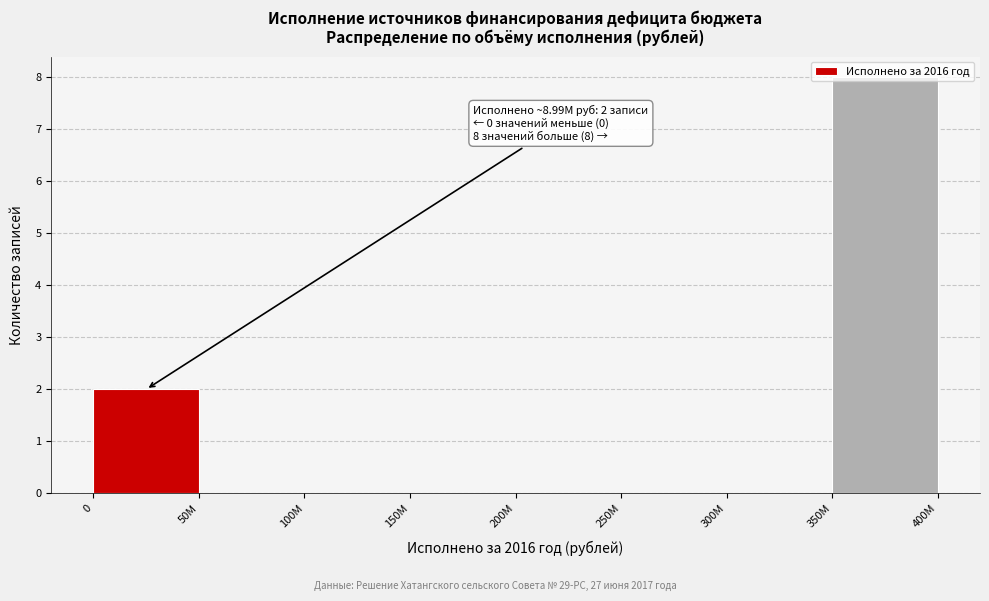

Read the value at 350M.

8